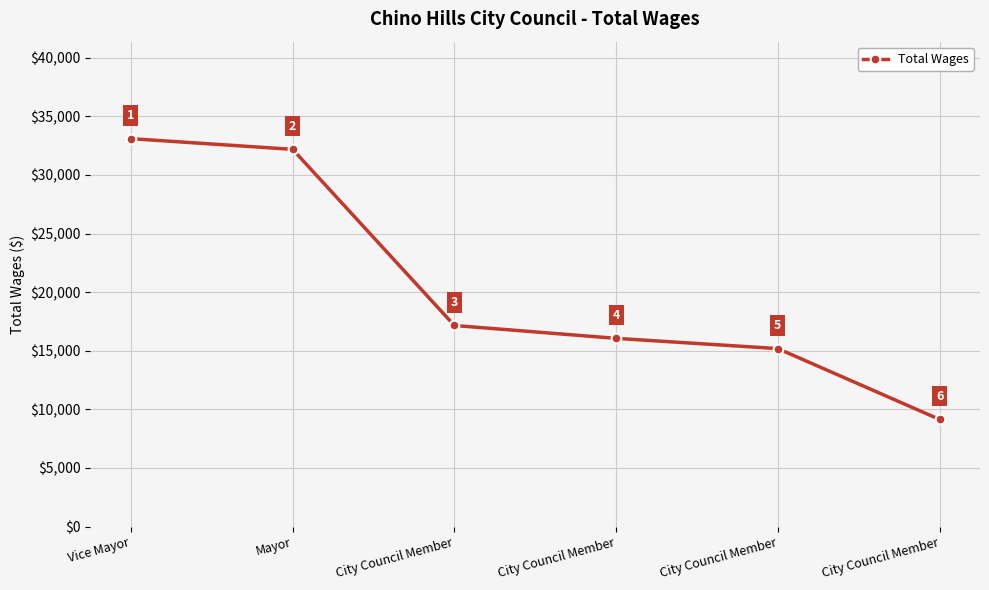

What is the minimum value shown in the chart?

9146